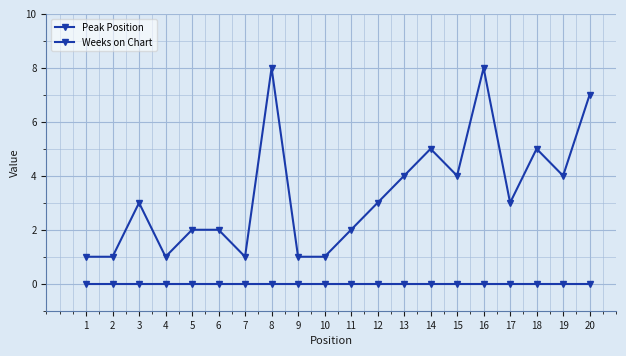

Rank the series by their average value, from highest to lowest.

Peak Position, Weeks on Chart